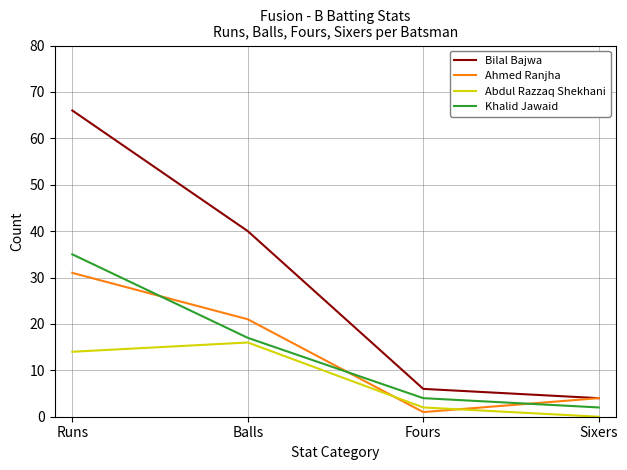

What is the average value of the Bilal Bajwa series?

29